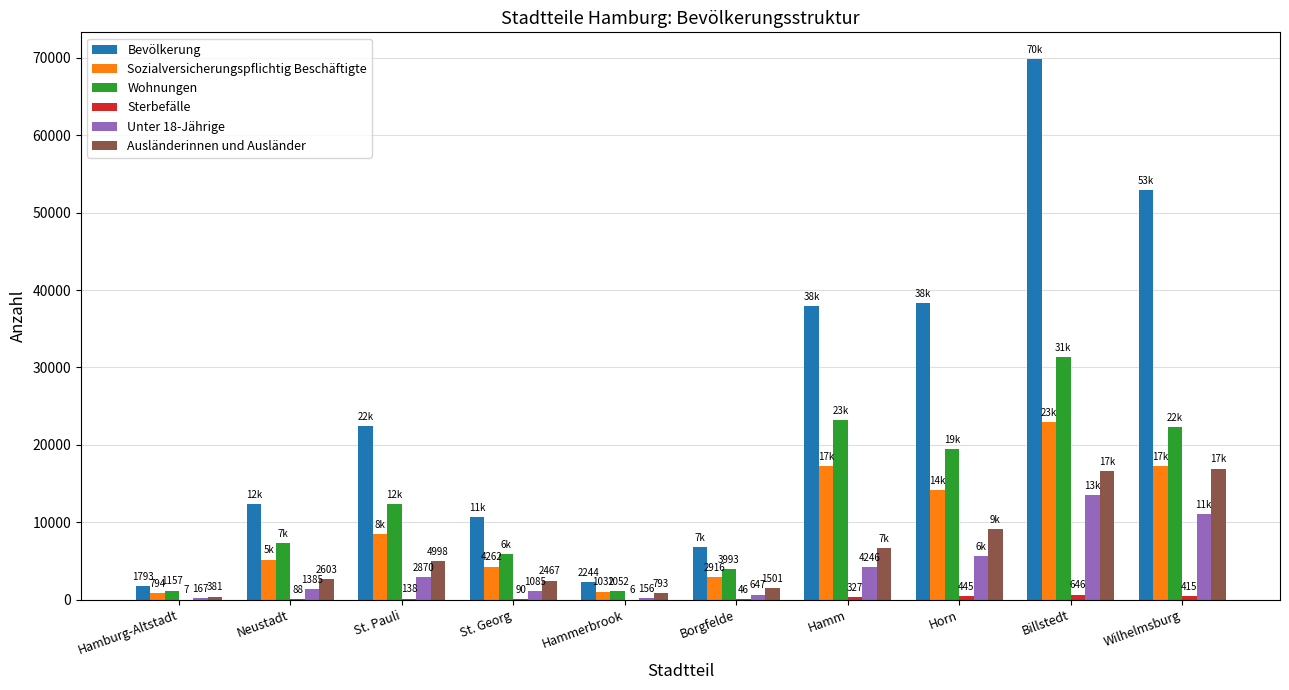

What is the sum of the Unter 18-Jährige values at Borgfelde and Neustadt?

2032